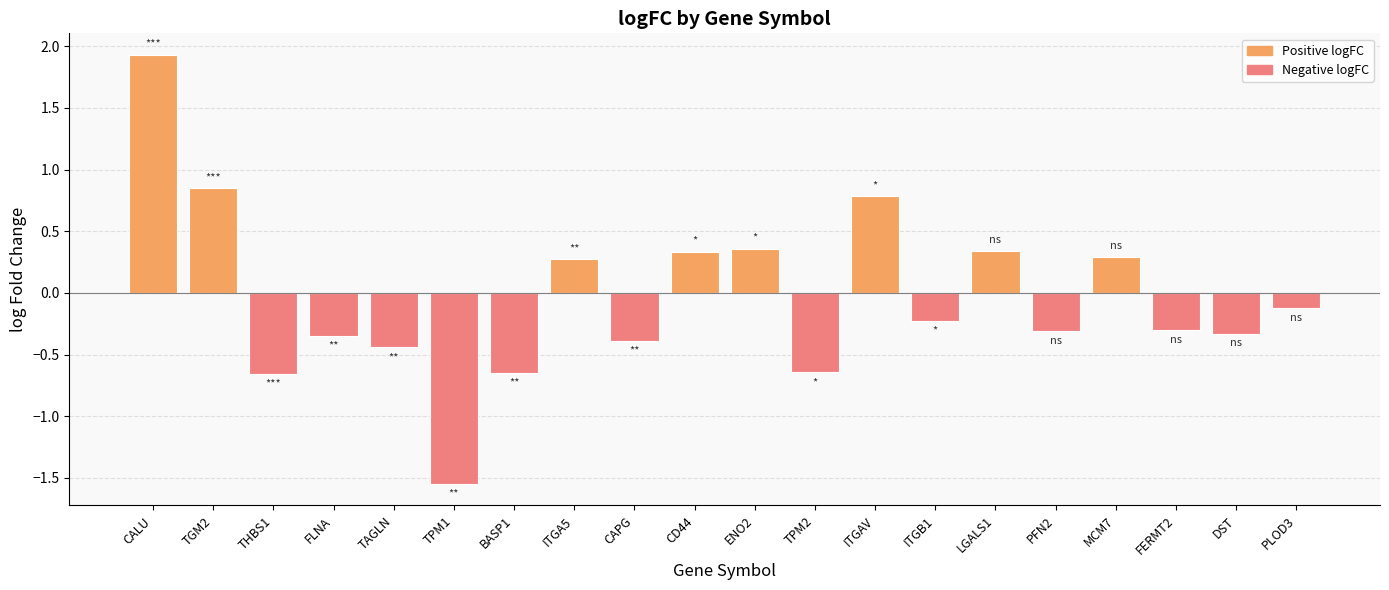

What is the label of the 4th bar from the right?

MCM7